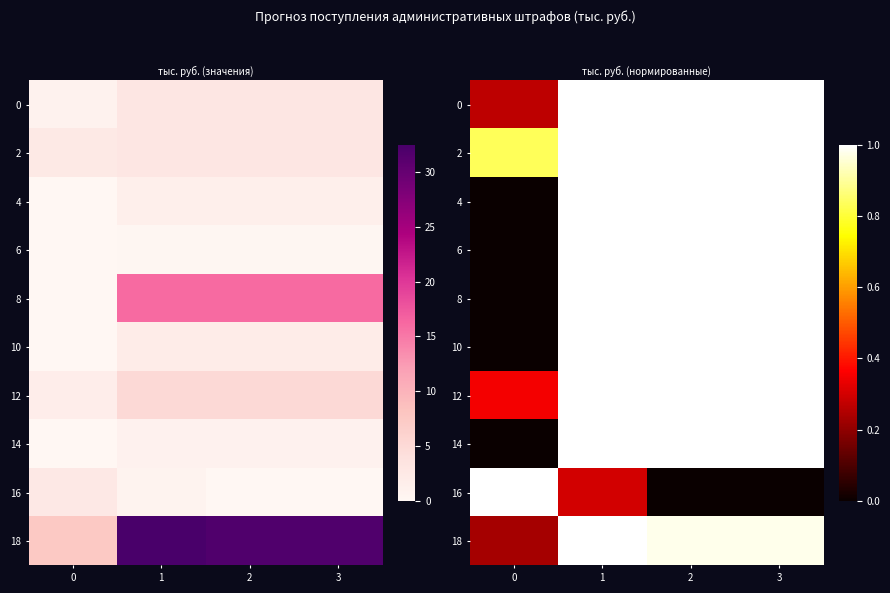

What is the spread (max minus min) of values at 1?

0.7